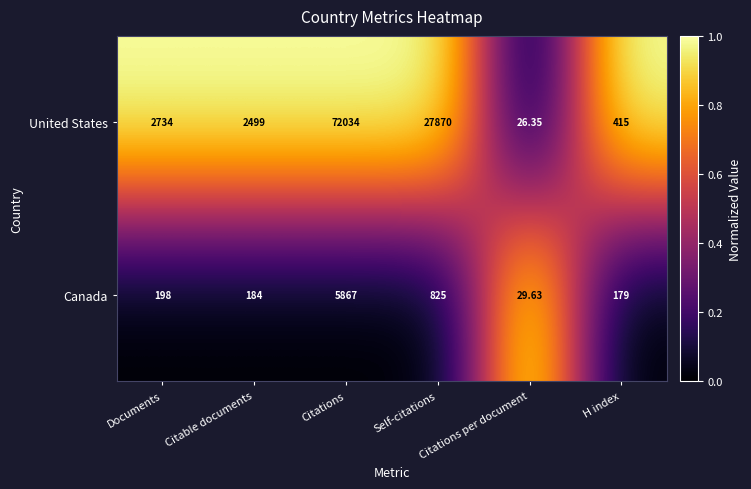

What is the total value across all series at Citations?

77901.0